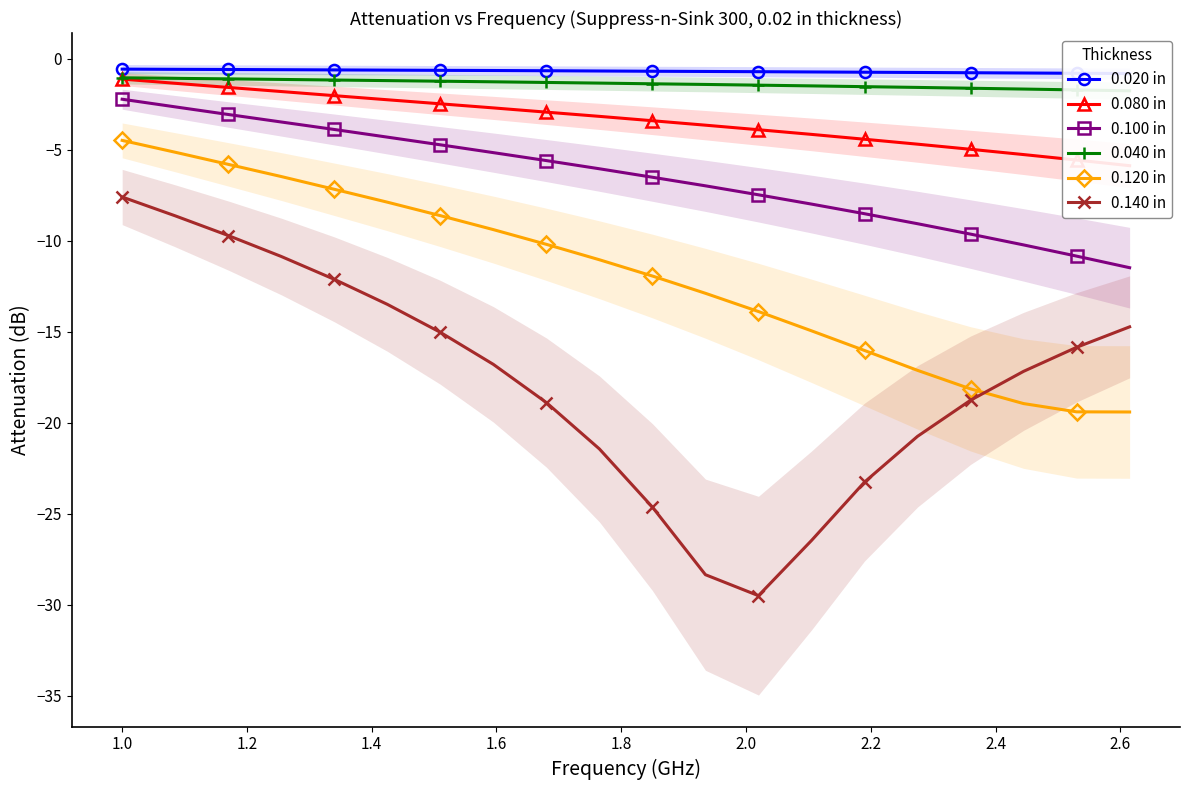

Which series has the largest total across all categories?

0.020 in